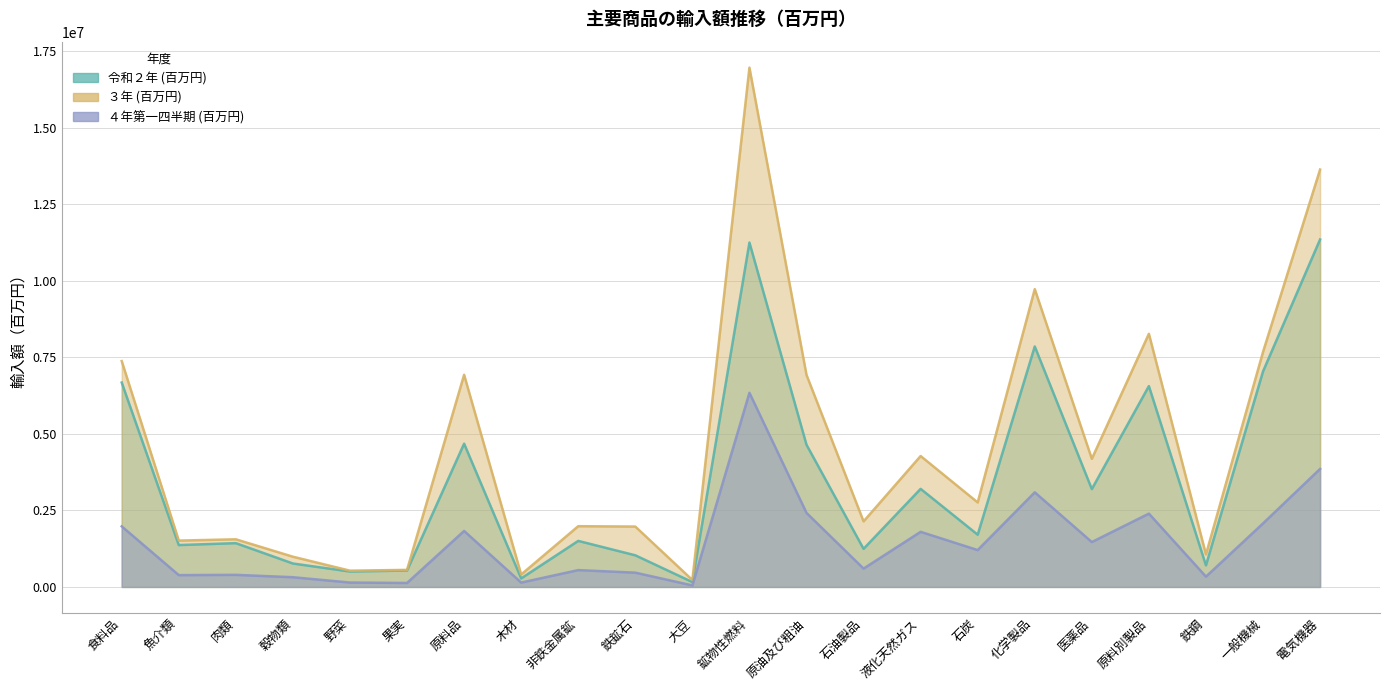

Reading right to left, transcribe all the data shown in this chart.

令和２年 (百万円): 電気機器=11354355	一般機械=7042544	鉄鋼=705979	原料別製品=6563543	医薬品=3197264	化学製品=7858764	石炭=1707598	液化天然ガス=3205056	石油製品=1245153	原油及び粗油=4646424	鉱物性燃料=11254099	大豆=159160	鉄鉱石=1034363	非鉄金属鉱=1504852	木材=278949	原料品=4681568	果実=536853	野菜=504027	穀物類=766126	肉類=1431066	魚介類=1368622	食料品=6679374
３年 (百万円): 電気機器=13639297	一般機械=7679885	鉄鋼=1062222	原料別製品=8272195	医薬品=4186652	化学製品=9732000	石炭=2761597	液化天然ガス=4277888	石油製品=2141790	原油及び粗油=6928775	鉱物性燃料=16969353	大豆=227701	鉄鉱石=1973254	非鉄金属鉱=1985473	木材=406714	原料品=6932314	果実=557446	野菜=531892	穀物類=988064	肉類=1556907	魚介類=1514580	食料品=7380319
４年第一四半期 (百万円): 電気機器=3857129	一般機械=2076285	鉄鋼=337338	原料別製品=2396368	医薬品=1467313	化学製品=3092997	石炭=1205154	液化天然ガス=1801303	石油製品=599855	原油及び粗油=2419571	鉱物性燃料=6343656	大豆=50314	鉄鉱石=467230	非鉄金属鉱=550578	木材=142900	原料品=1830219	果実=130002	野菜=144261	穀物類=318043	肉類=395463	魚介類=386553	食料品=1980066